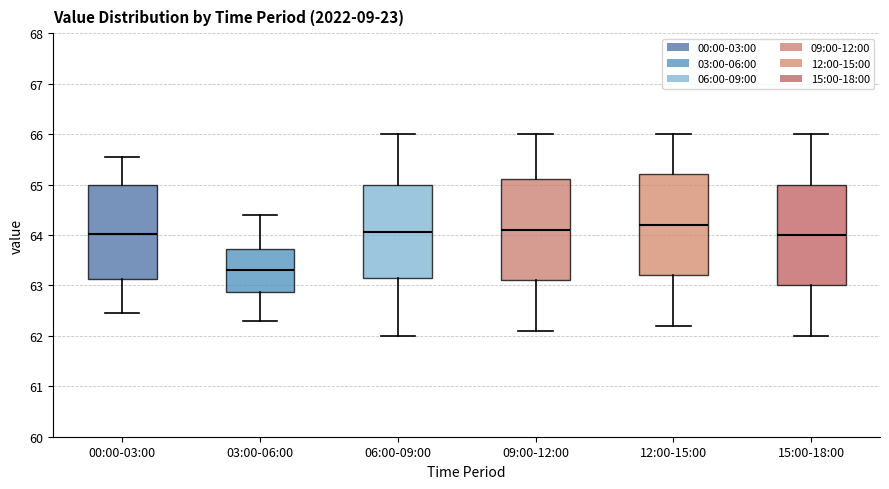

Which box's median line is the lowest?

03:00-06:00